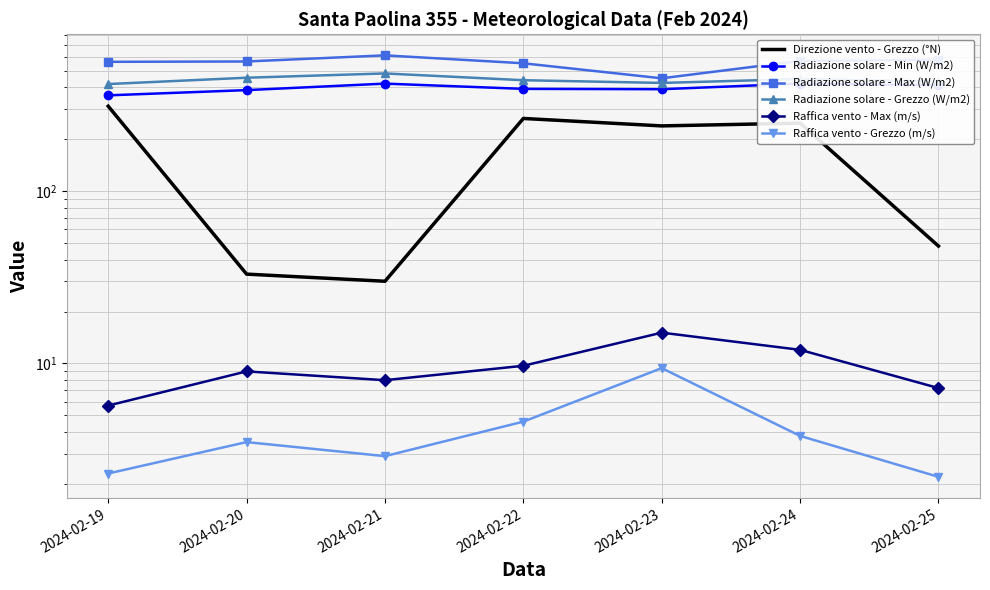

Reading left to right, list all the values displayed in this chart.

Direzione vento - Grezzo (°N): 311.0	33.0	30.0	264.0	239.0	248.0	48.0
Radiazione solare - Min (W/m2): 359.5	385.5	420.5	392.0	390.2	420.7	411.7
Radiazione solare - Max (W/m2): 562.6	565.1	613.3	551.7	451.4	569.9	577.6
Radiazione solare - Grezzo (W/m2): 418.1	454.9	481.7	440.0	424.3	447.0	432.5
Raffica vento - Max (m/s): 5.7	9.0	8.0	9.7	15.1	12.0	7.2
Raffica vento - Grezzo (m/s): 2.3	3.5	2.9	4.6	9.4	3.8	2.2